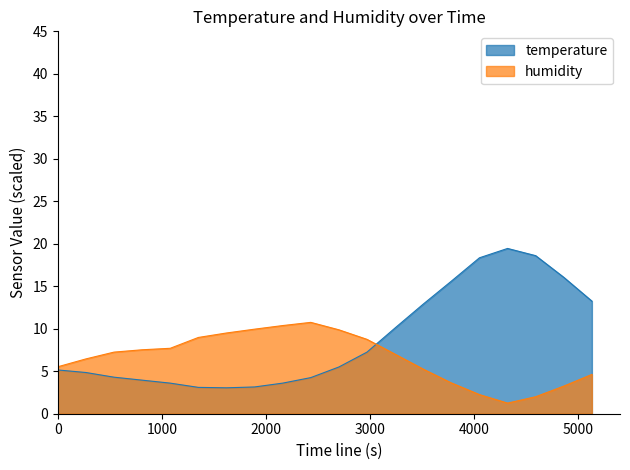

Which series has the widest spread of values?

temperature